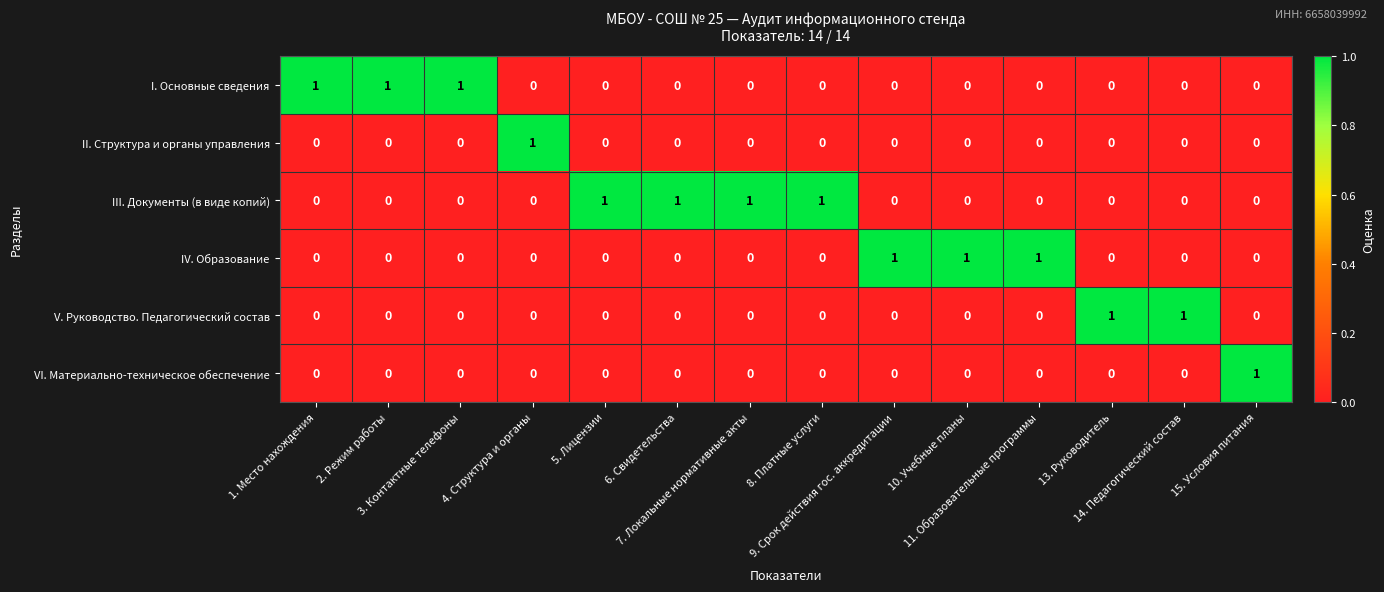

What is the sum of all III. Документы (в виде копий) values?

4